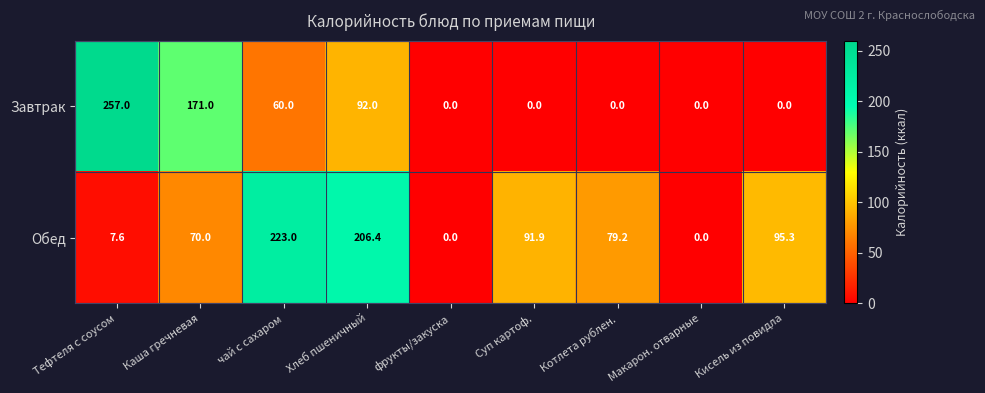

How many Завтрак values are between 0 and 92?

7